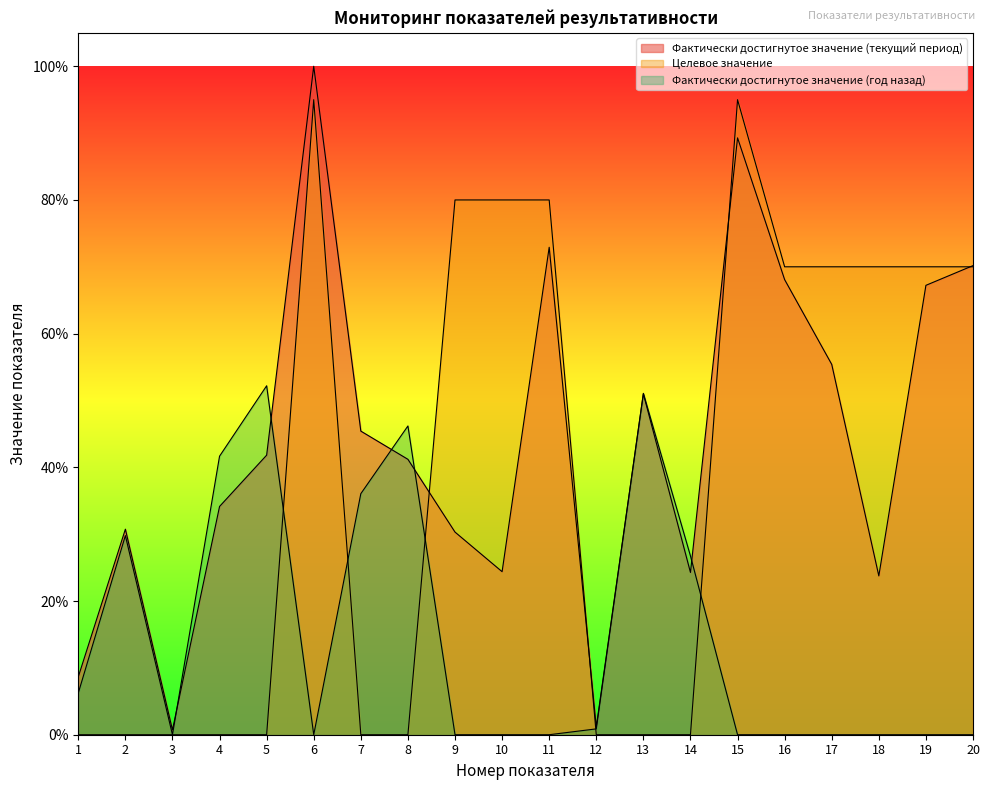

The value of Целевое значение at 11 is 0.8. True or false?

True